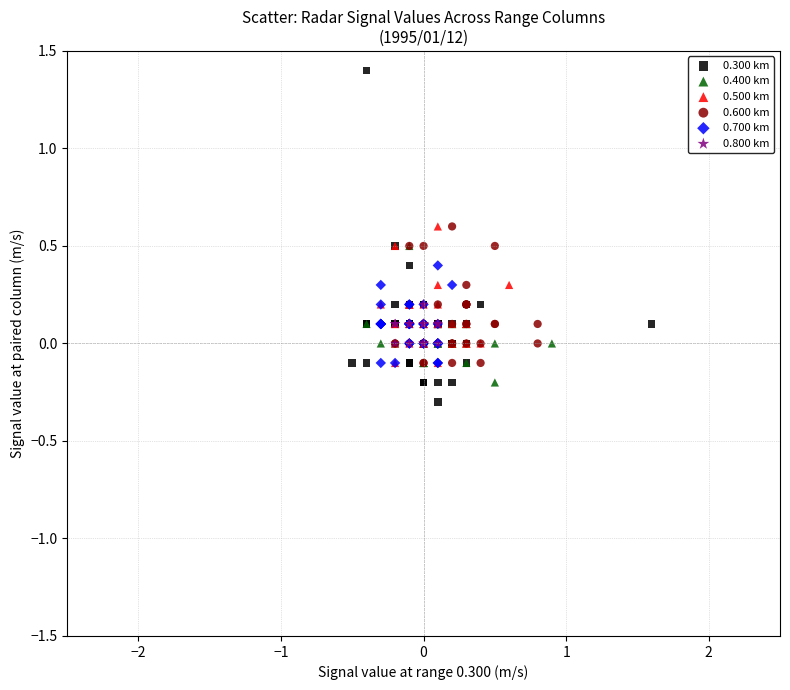

Which series has the largest Y range (max minus min)?

0.300 km